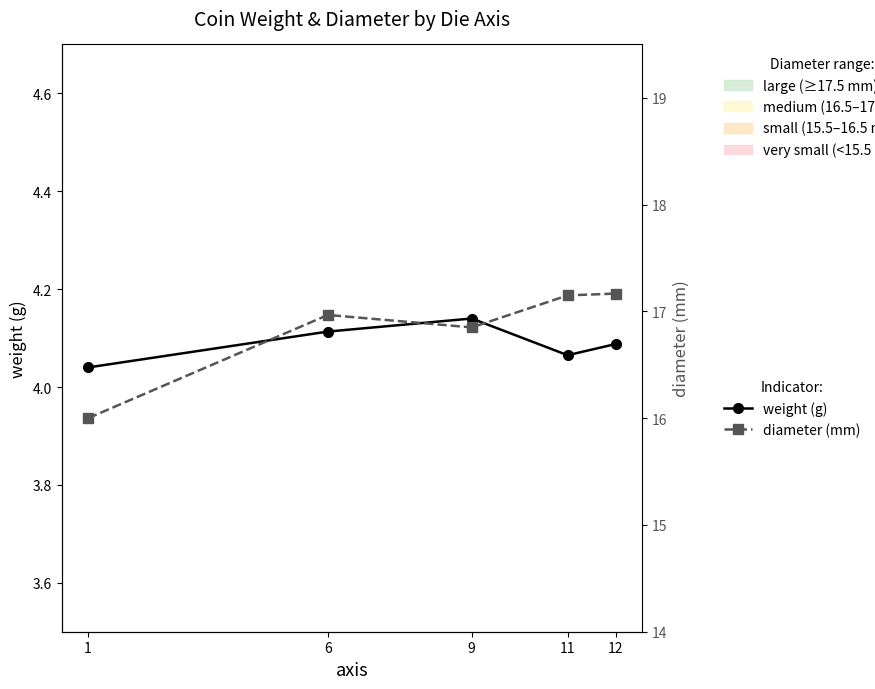

How many lines are shown in the chart?

2